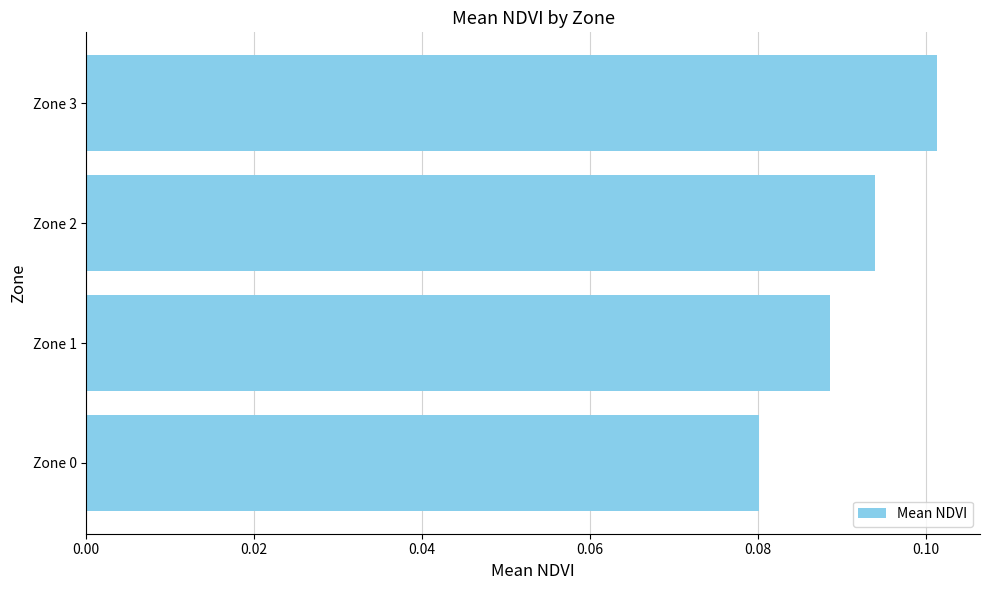

List the labels in order of value, smallest first.

Zone 0, Zone 1, Zone 2, Zone 3